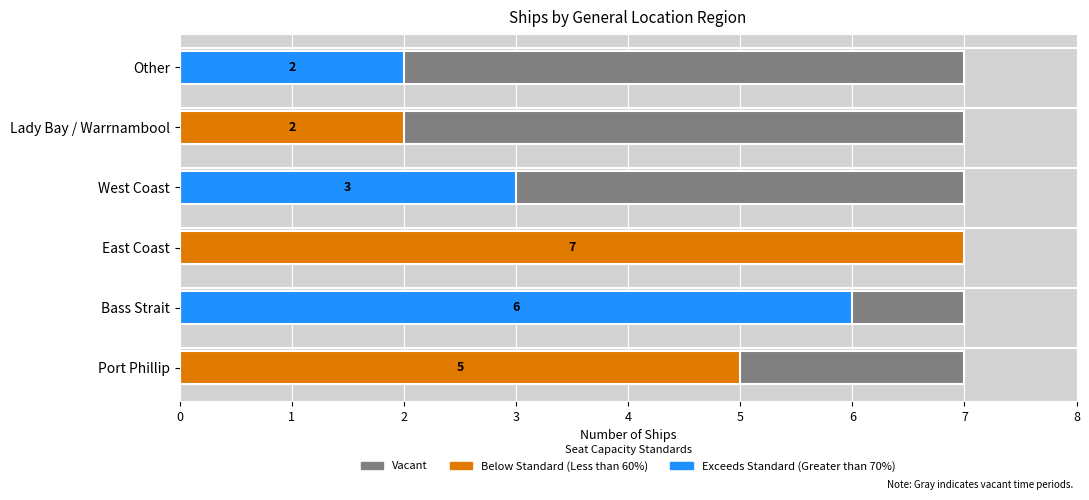

Approximately how many times larger is the value at Port Phillip compared to West Coast?

1.7